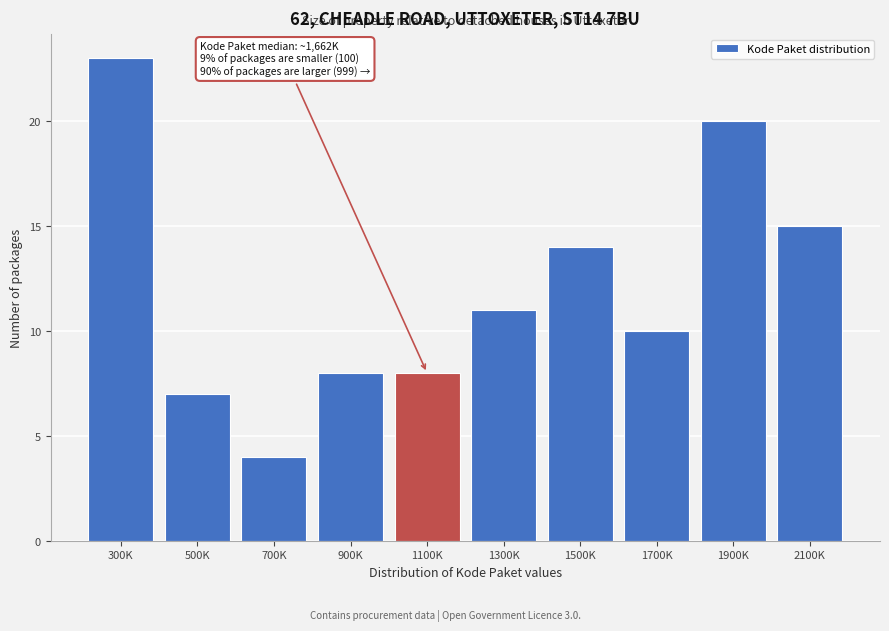

Reading right to left, transcribe all the data shown in this chart.

15	20	10	14	11	8	8	4	7	23